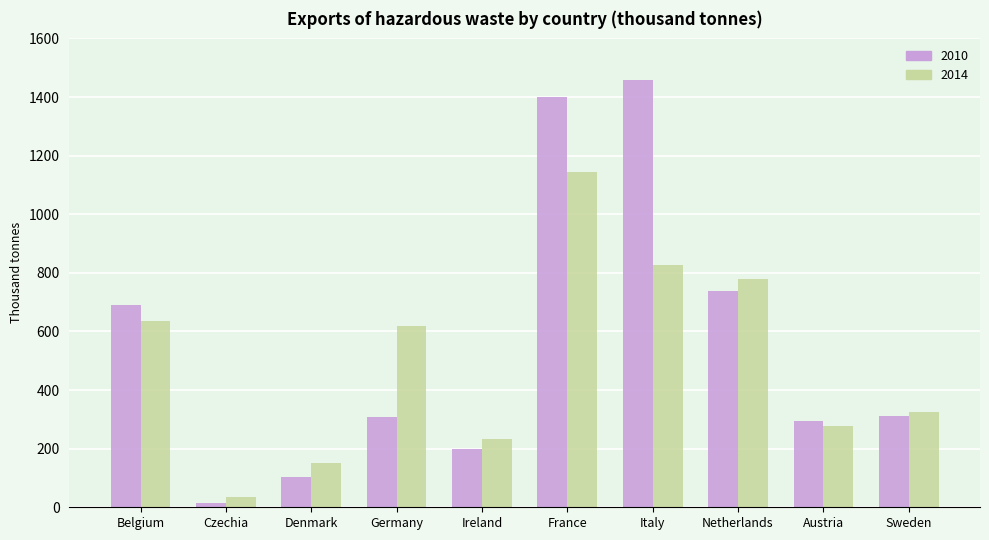

List the labels in order of 2014 value, largest first.

France, Italy, Netherlands, Belgium, Germany, Sweden, Austria, Ireland, Denmark, Czechia